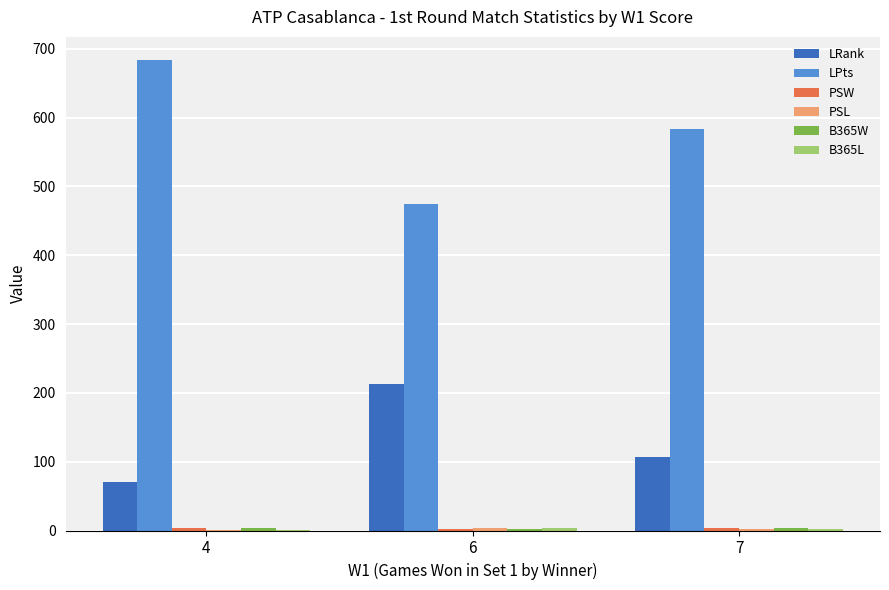

Are the bars horizontal?

No